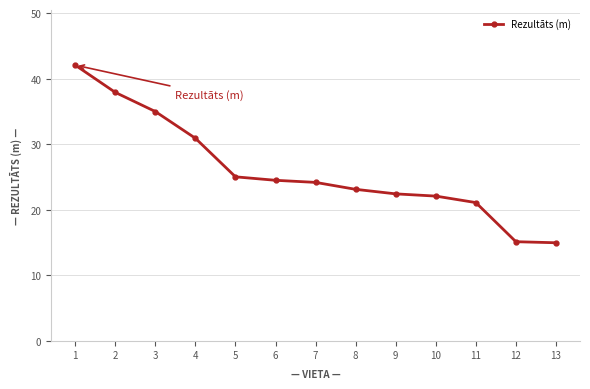

What is the value of the 3rd point from the left?

35.0